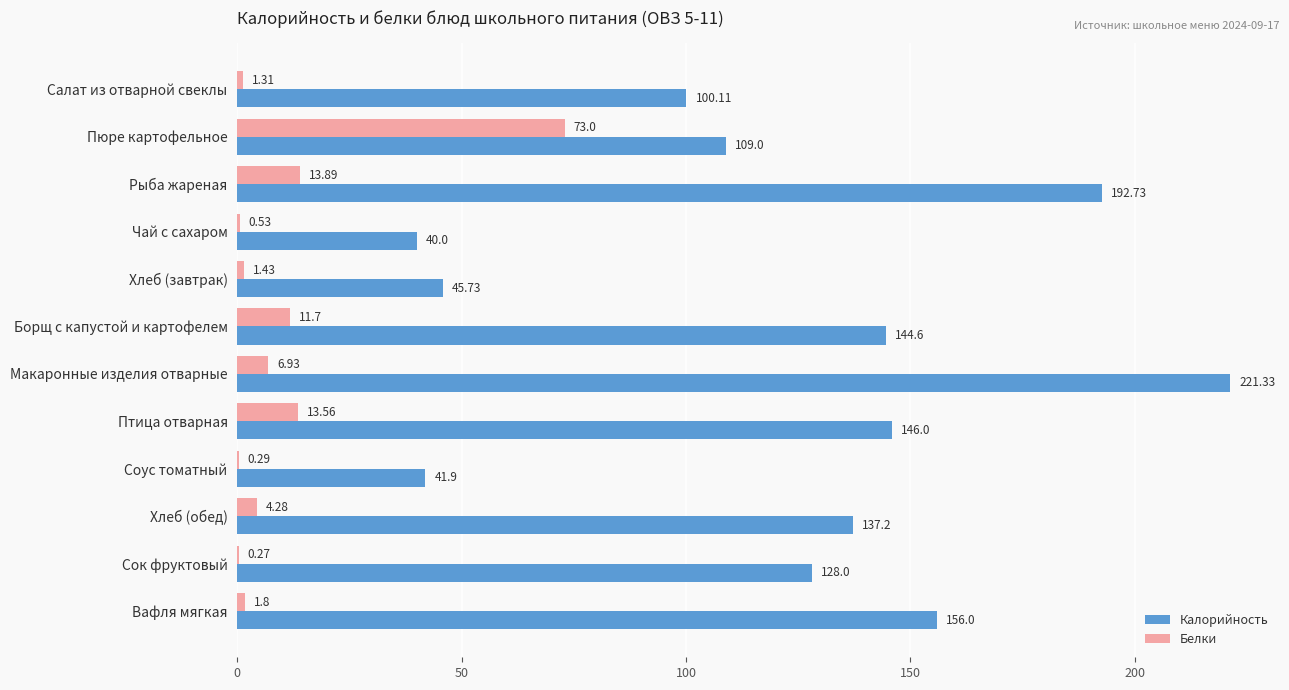

Which series has the largest total across all categories?

Калорийность